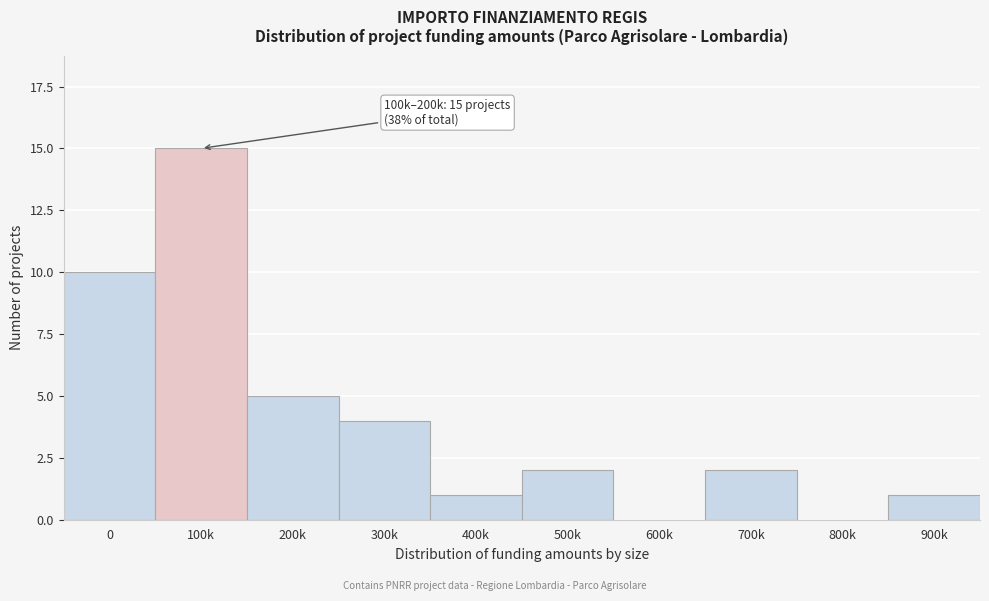

Reading right to left, list all the values displayed in this chart.

900k=1	800k=0	700k=2	600k=0	500k=2	400k=1	300k=4	200k=5	100k=15	0=10